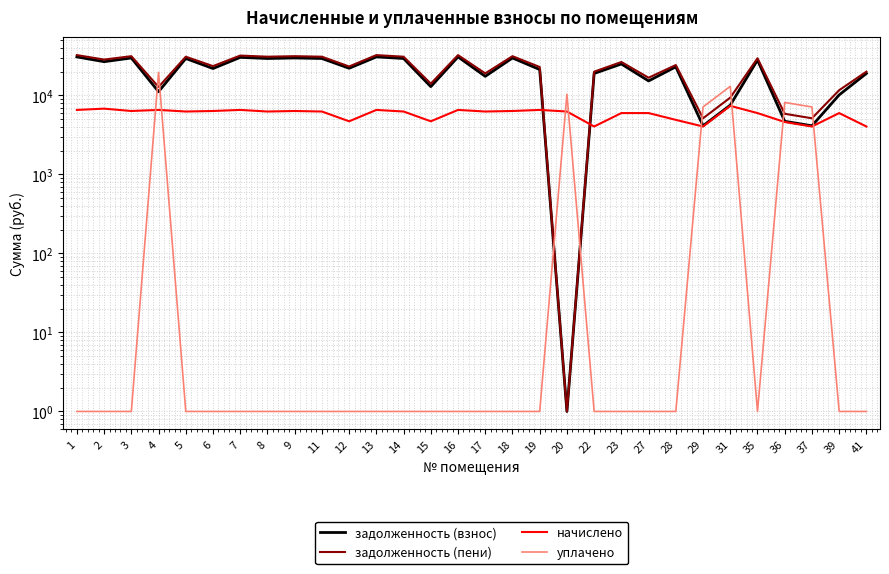

What is the spread (max minus min) of values at 16?

32453.5